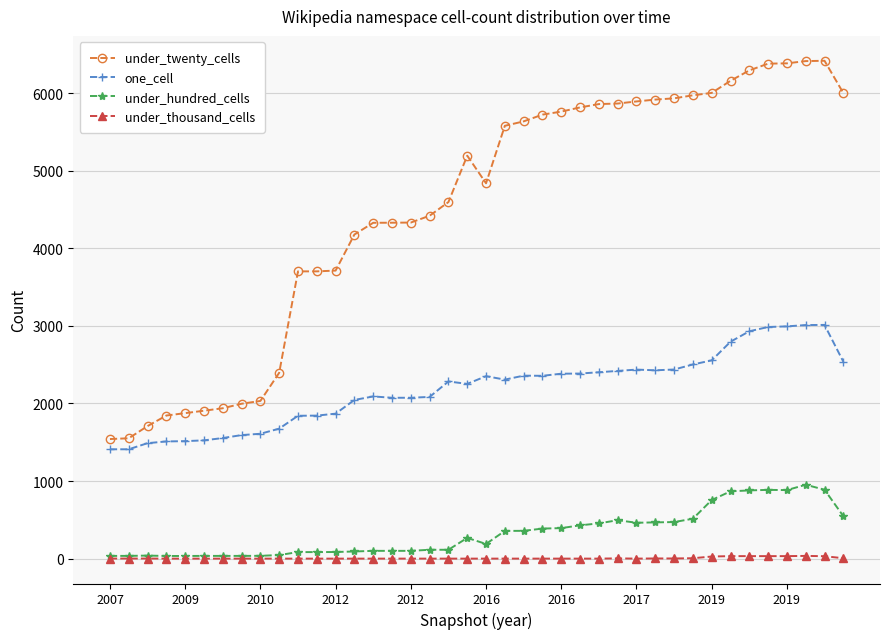

Rank the series by their maximum value, from lowest to highest.

under_thousand_cells, under_hundred_cells, one_cell, under_twenty_cells